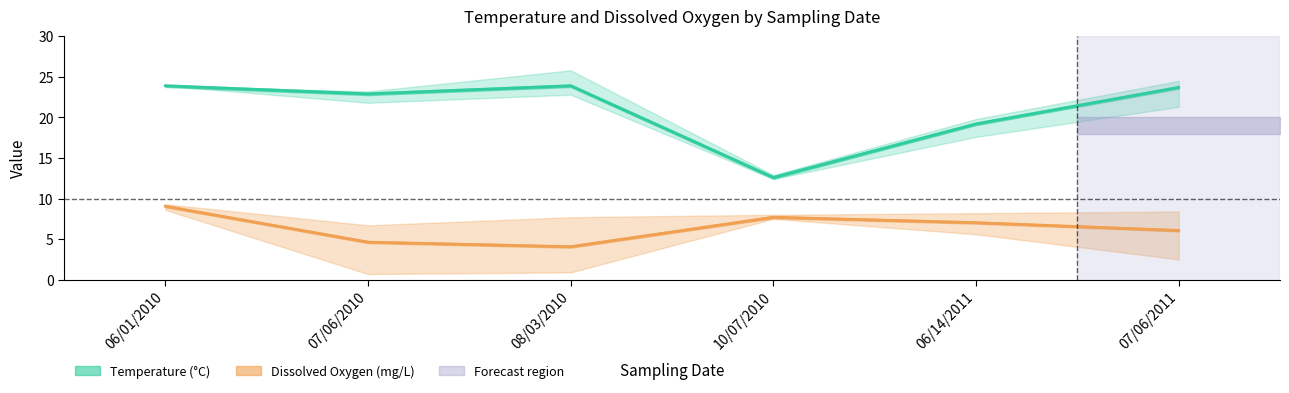

Between 06/01/2010 and 10/07/2010, which series saw the biggest shift?

Temperature_low